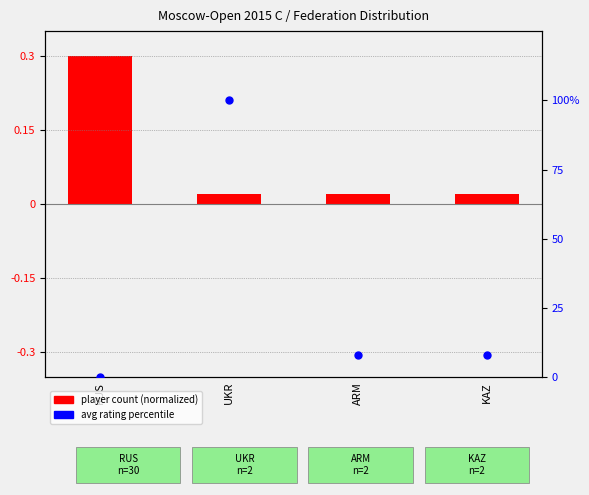

What is the total value across all series at ARM?

8.0